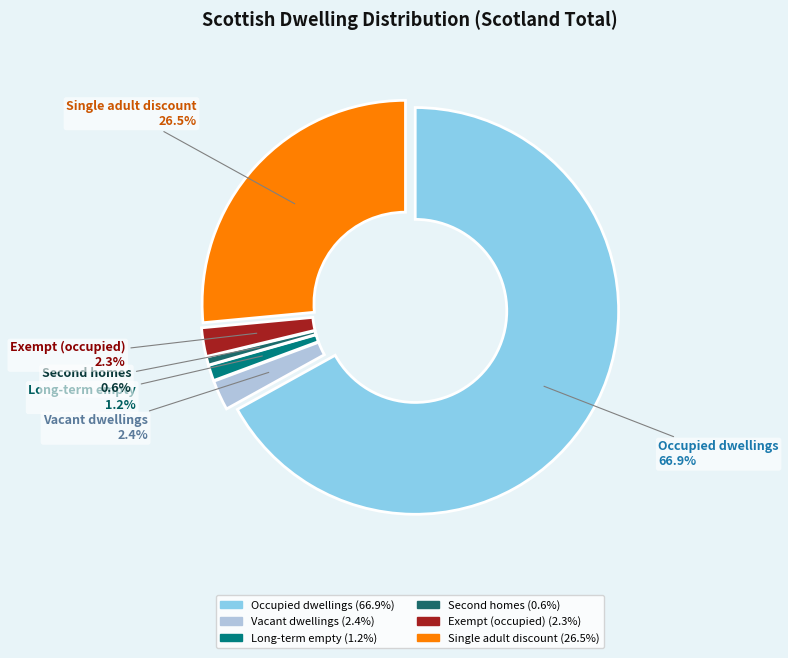

Is there a majority slice in this chart?

Yes